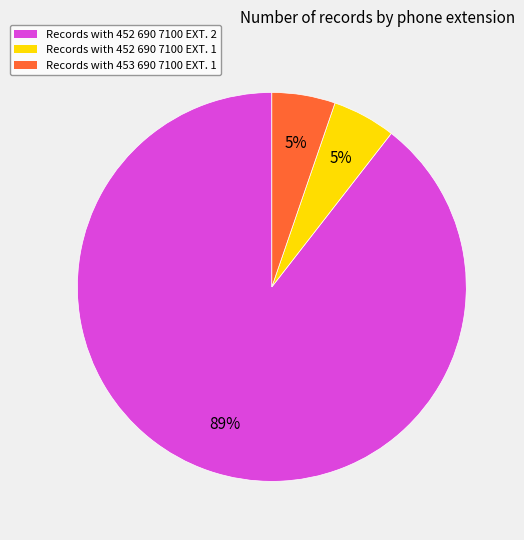

To the nearest percent, what is the average slice percentage?

33%